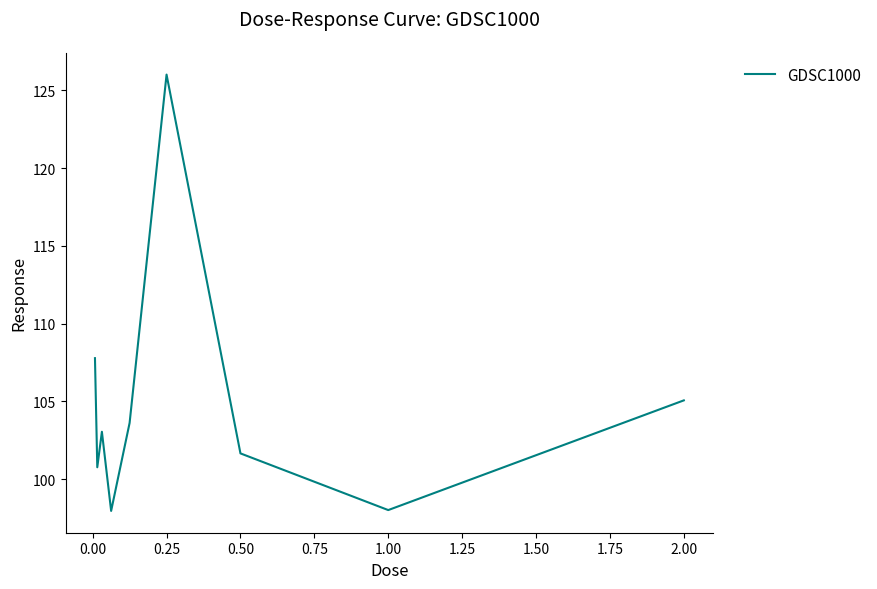

What is the minimum value shown in the chart?

98.0